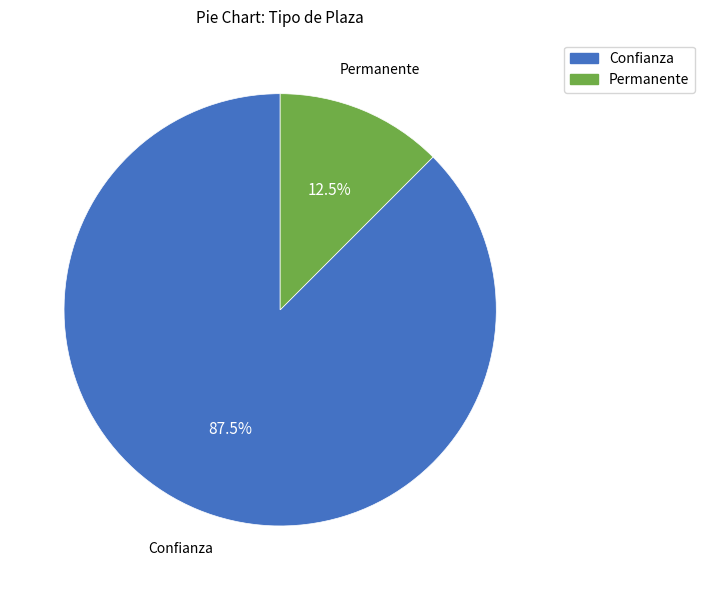

Is Confianza the majority of the pie?

Yes